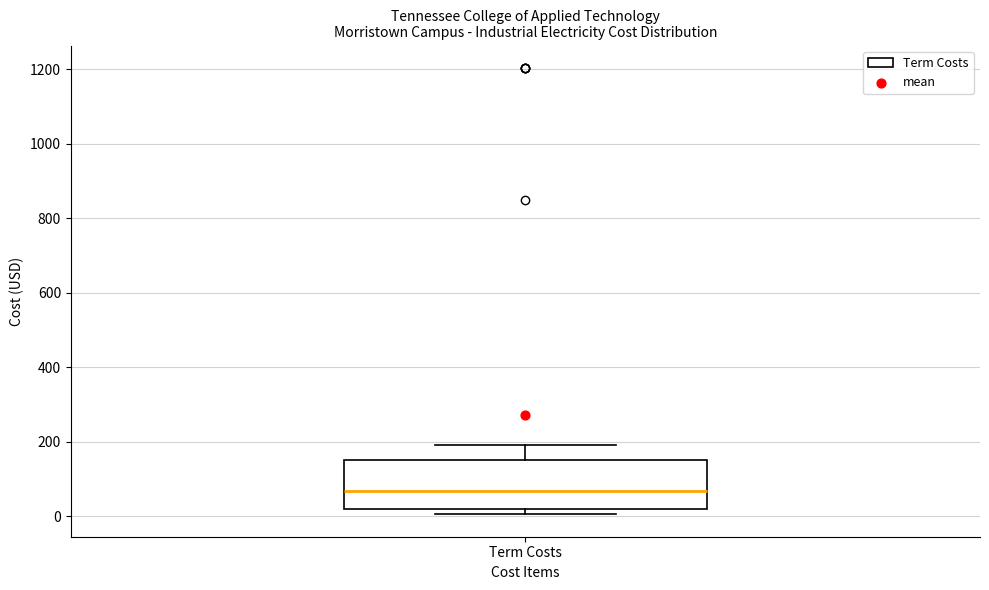

Read this box plot against the y-axis: the position of the median line, the range covered by the box, and the ends of both whiskers. The values are not printed on the chart, so give them approximately, as read against the axis.

median 60, box 20 to 160, whiskers 0 to 200